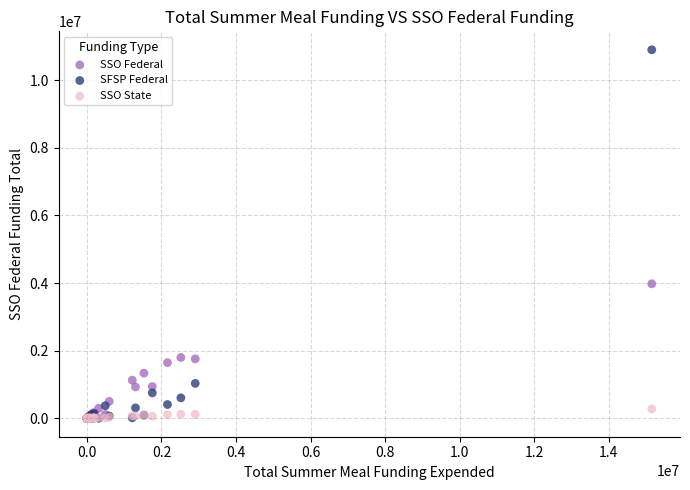

In the SFSP Federal series, what Y value is closest to 5448555?

1032534.4